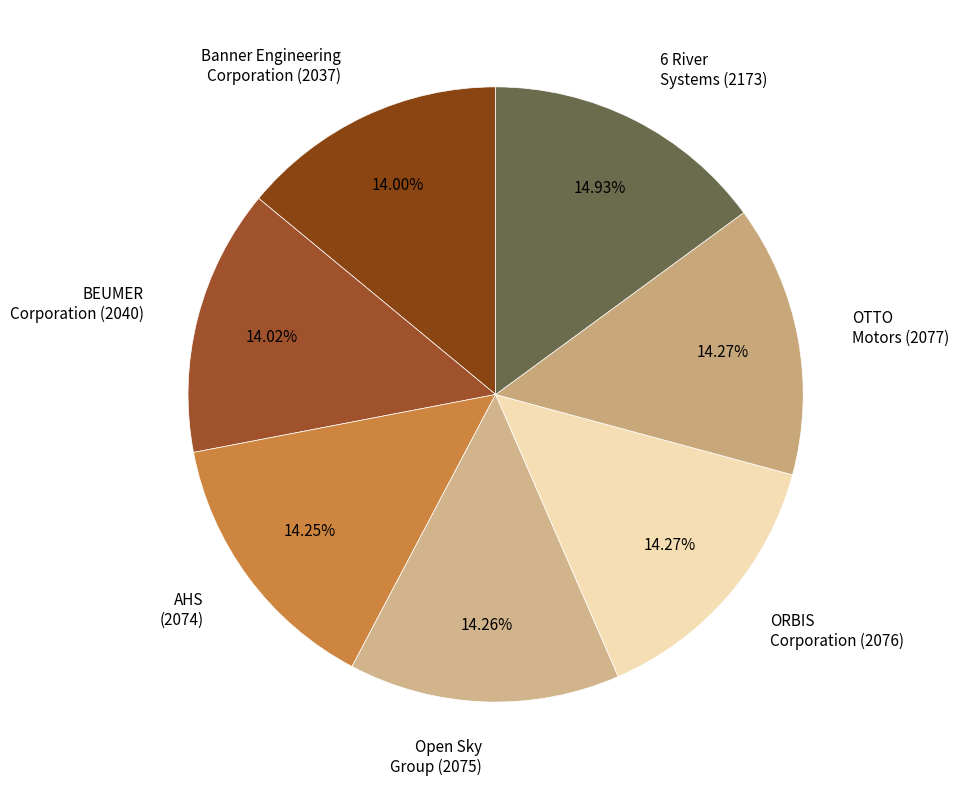

Combined, do BEUMER Corporation (2040) and Open Sky Group (2075) account for over 50%?

No